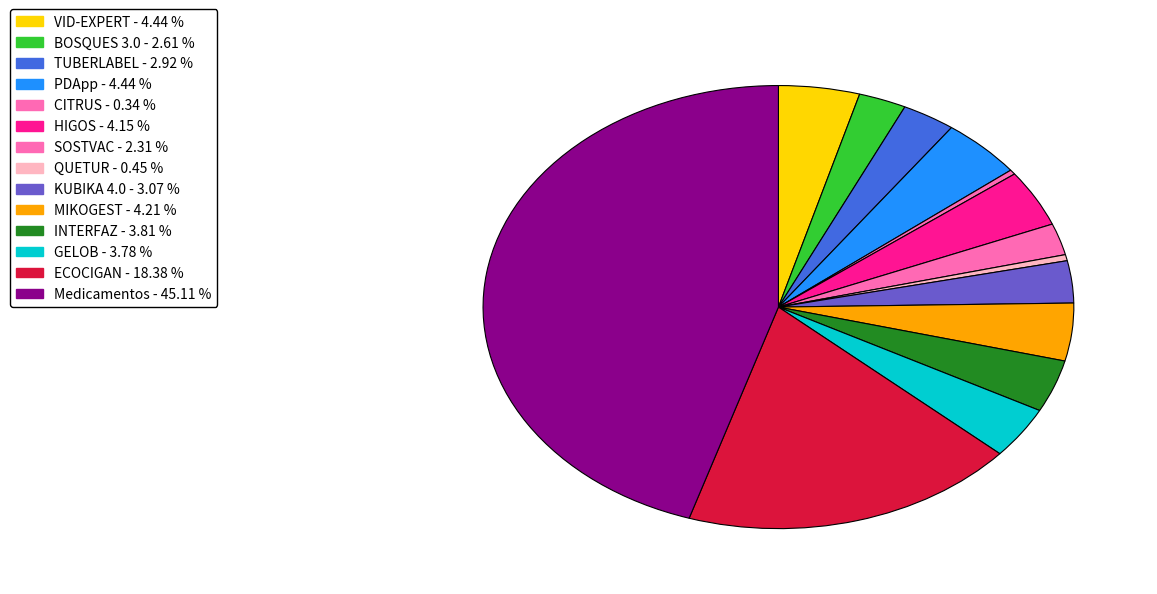

How many slices are in this pie chart?

14